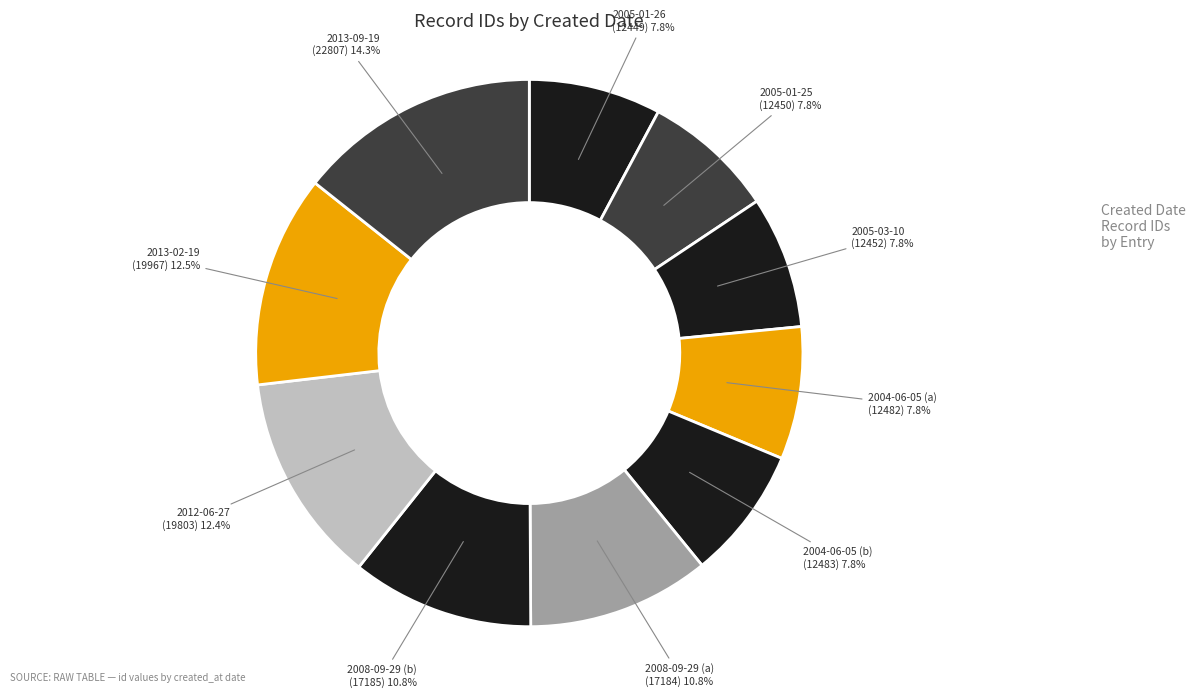

How much of the chart is everything except 2013-09-19?

85.7%